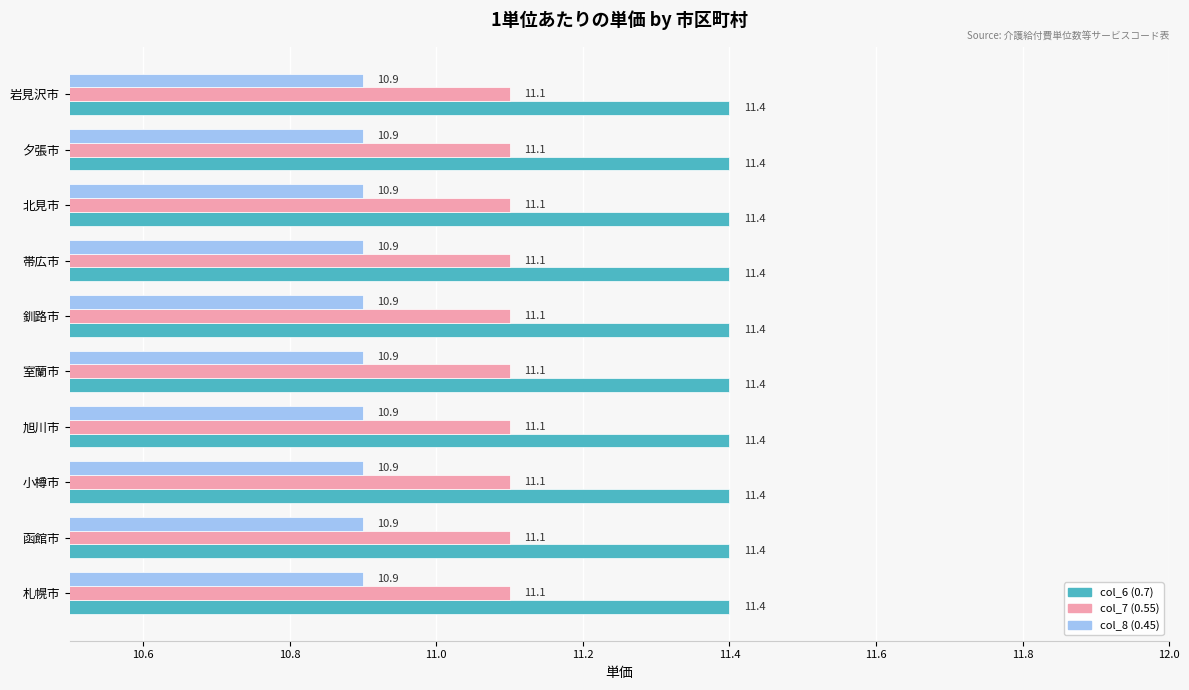

Is the value of col_6 (0.7) at 旭川市 greater than the value of col_8 (0.45) at 帯広市?

Yes